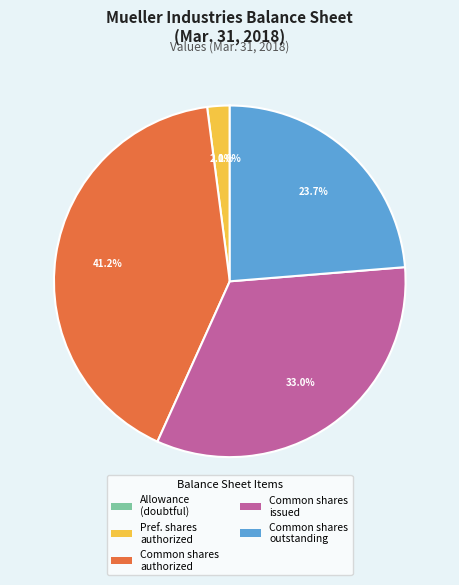

Does any single category account for the majority?

No